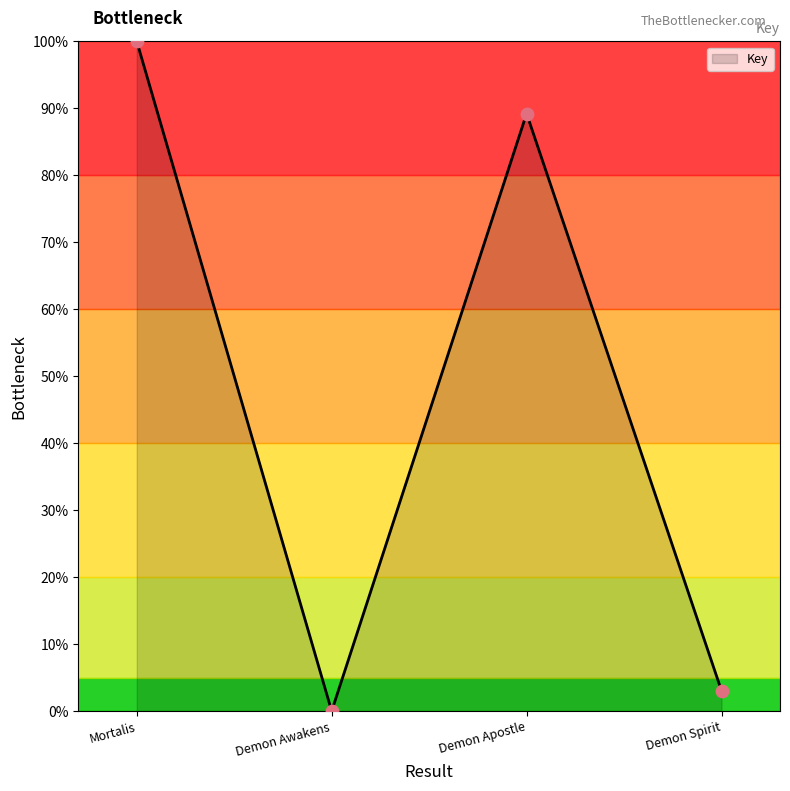

What is the change in value from Demon Awakens to Demon Apostle?

+89.2